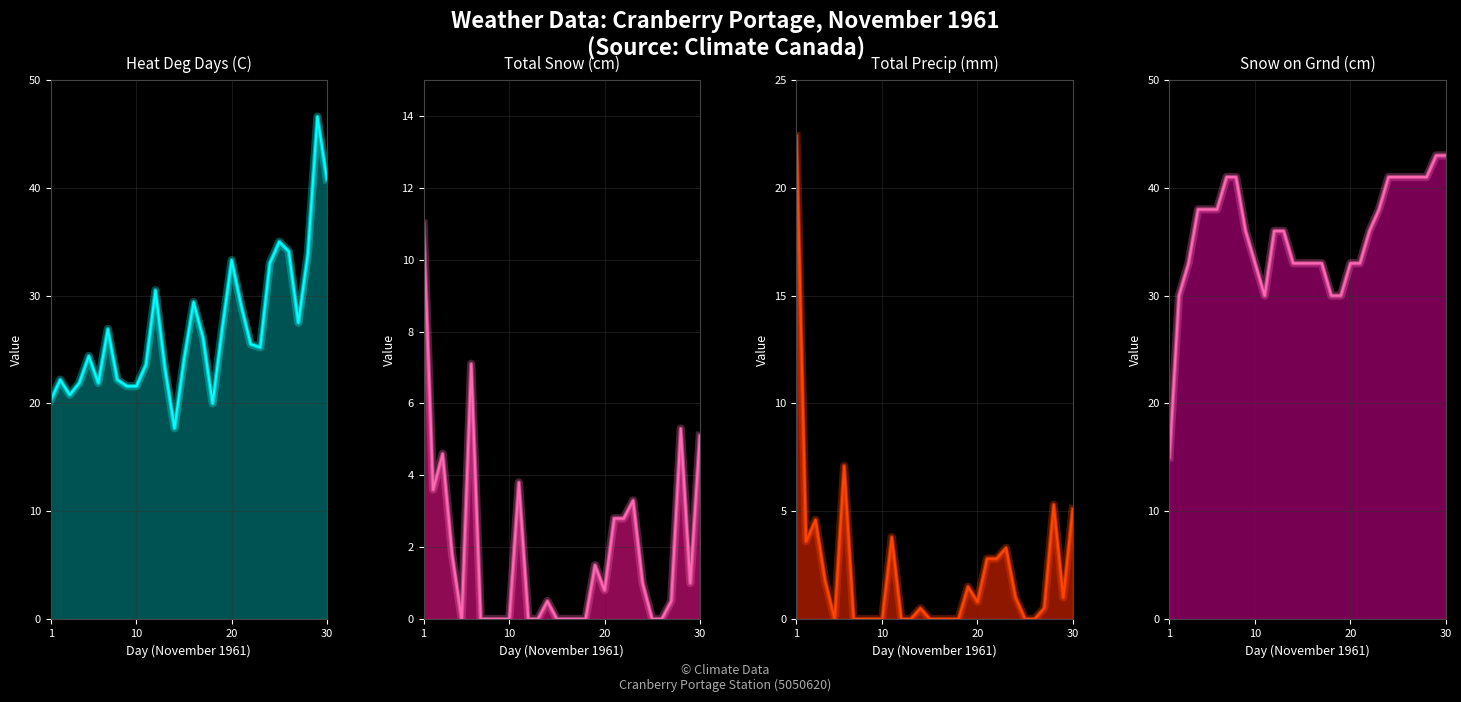

True or false: Total Precip (mm) and Heat Deg Days (C) cross at least once.

True